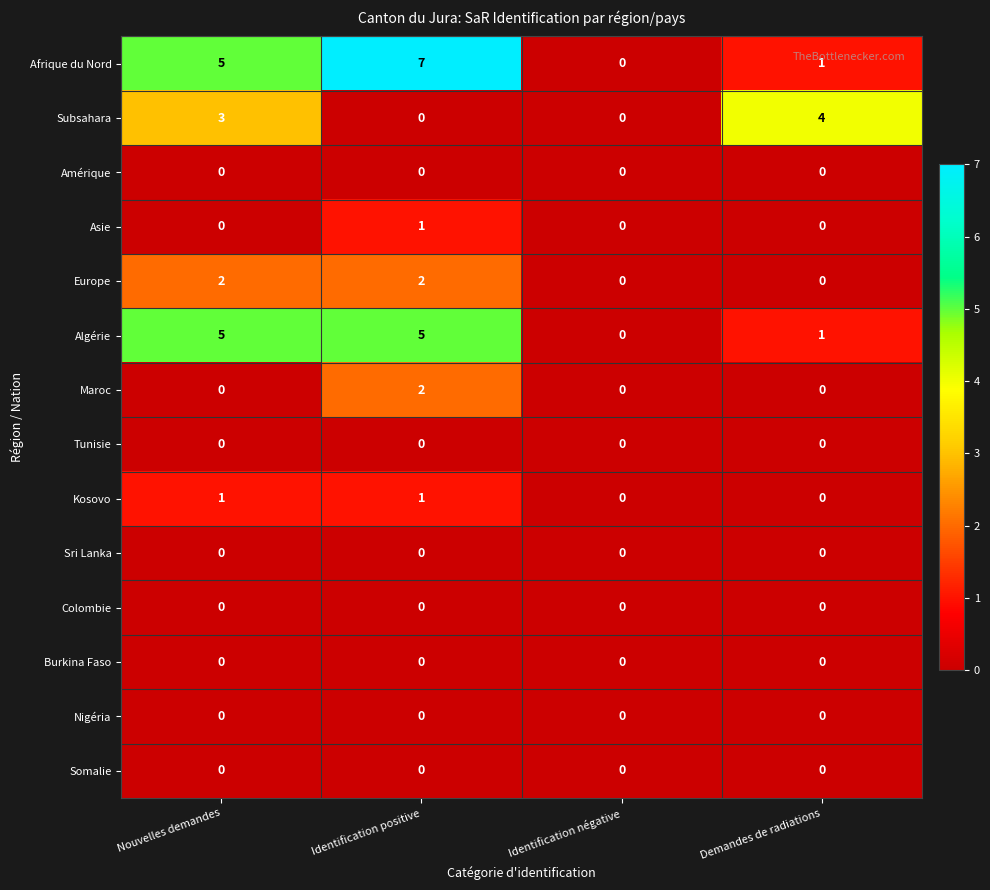

At which label does Subsahara reach its peak?

Demandes de radiations